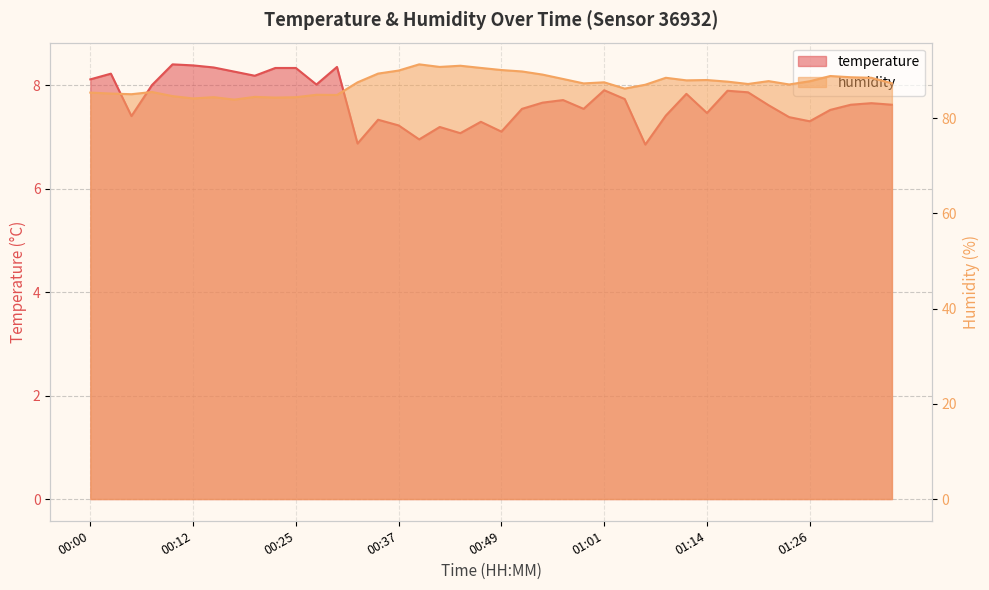

Does the chart display data point markers on the line(s)?

No